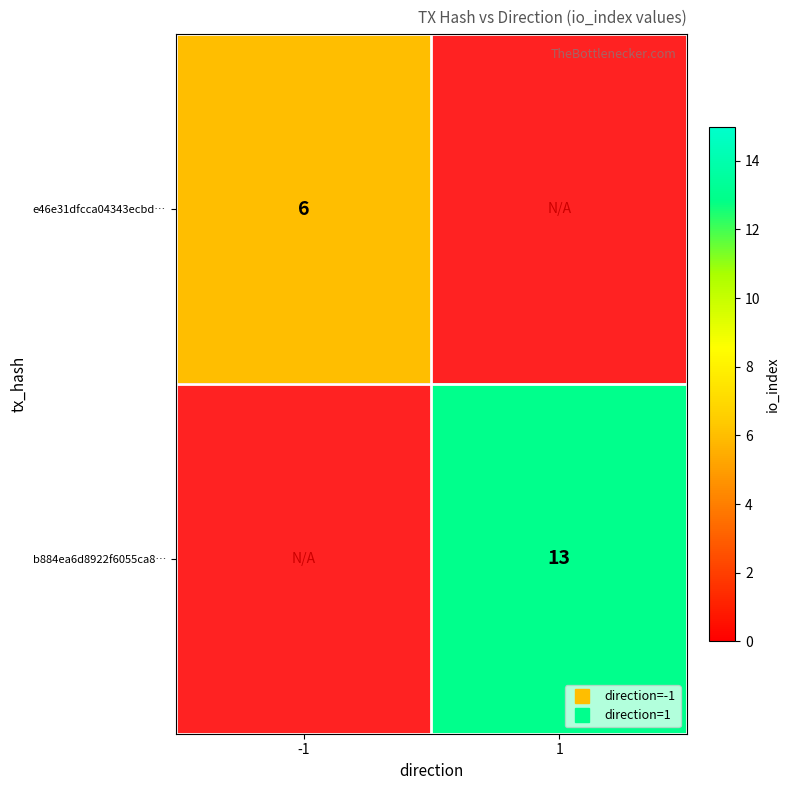

Which label corresponds to the largest value in the chart?

1